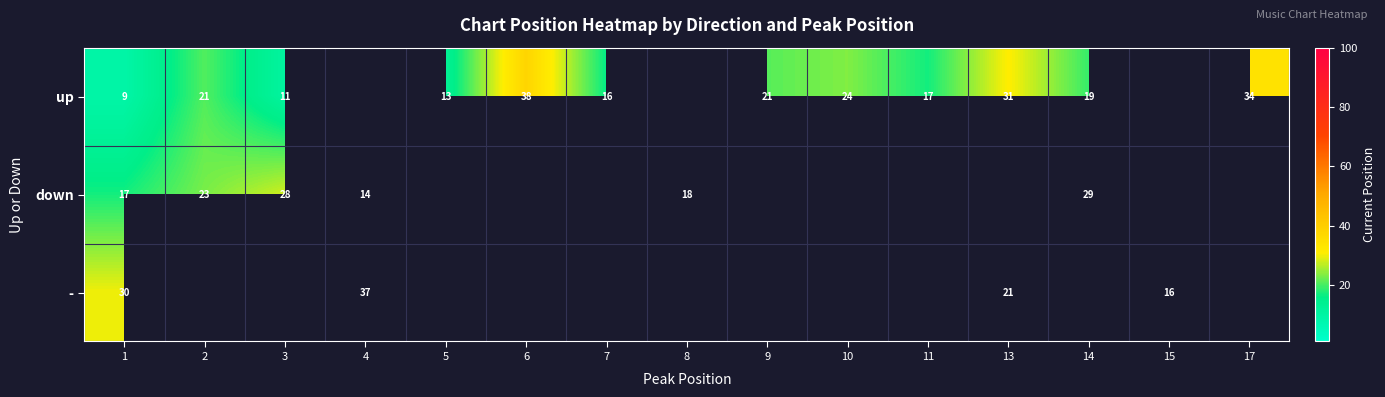

What is the minimum value shown in the chart?

9.1